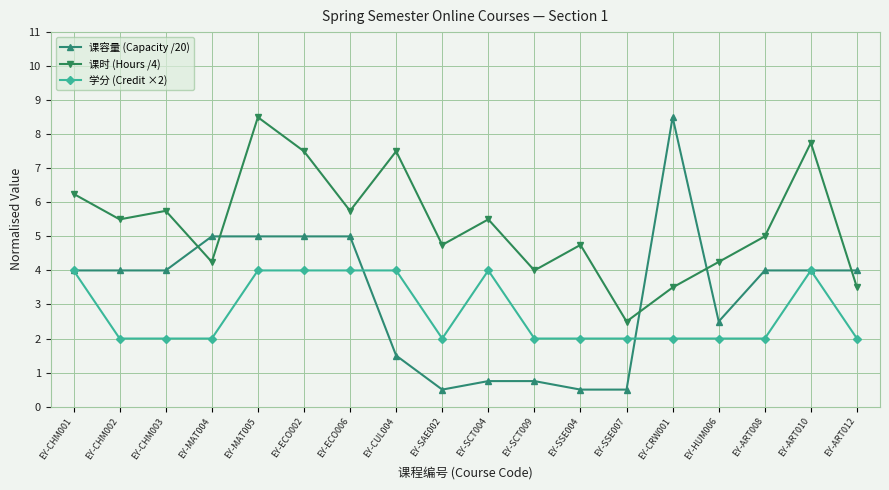

Which series has the widest spread of values?

课容量 (Capacity /20)